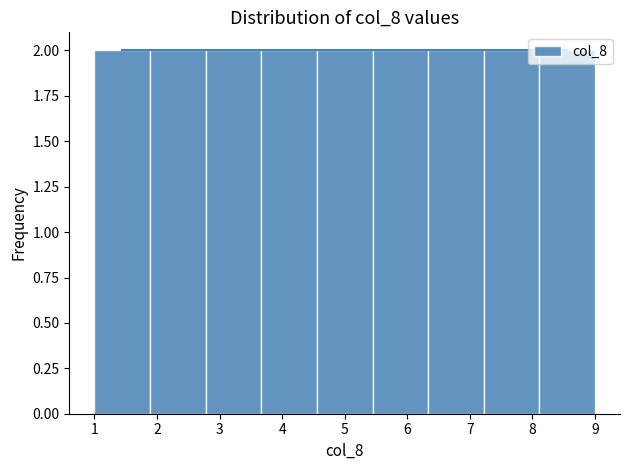

Reading left to right, transcribe this chart: for each bar, give the range it covers on the x-axis and its height. Neither the bar edges nor the heights are printed on the chart, so give them approximately, as read against the axes.

1.0 to 1.9: 2
1.9 to 2.8: 2
2.8 to 3.7: 2
3.7 to 4.6: 2
4.6 to 5.4: 2
5.4 to 6.3: 2
6.3 to 7.2: 2
7.2 to 8.1: 2
8.1 to 9.0: 2